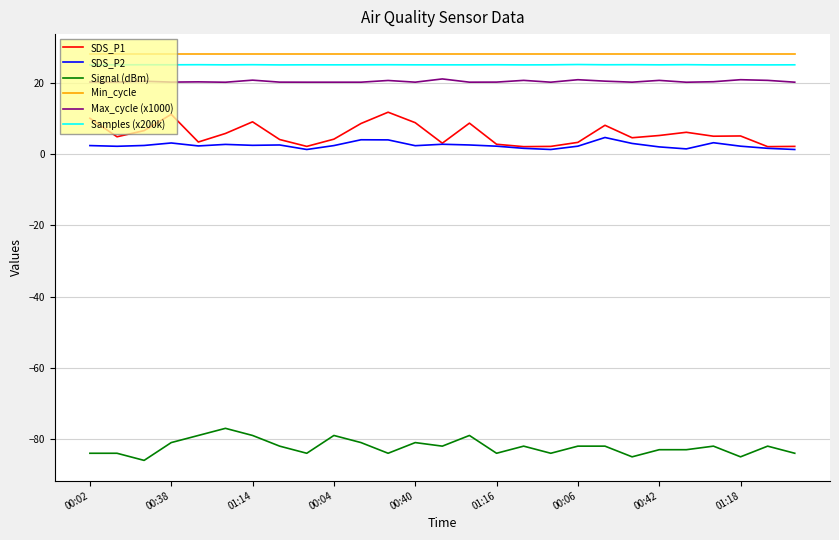

True or false: Max_cycle (x1000) and SDS_P1 intersect in this chart.

False